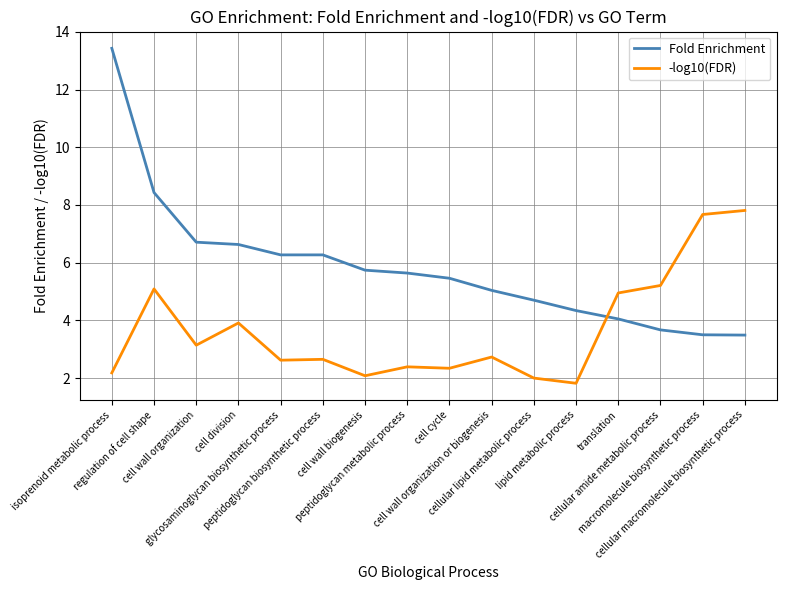

Does the chart have visible grid lines?

Yes